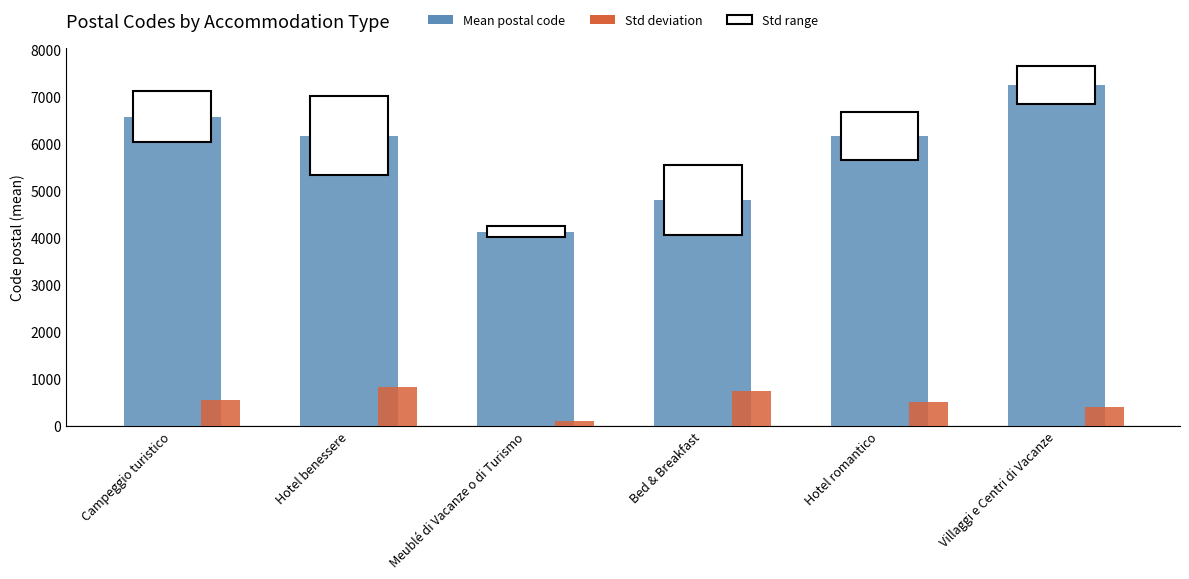

How many bars are there in each group?

2